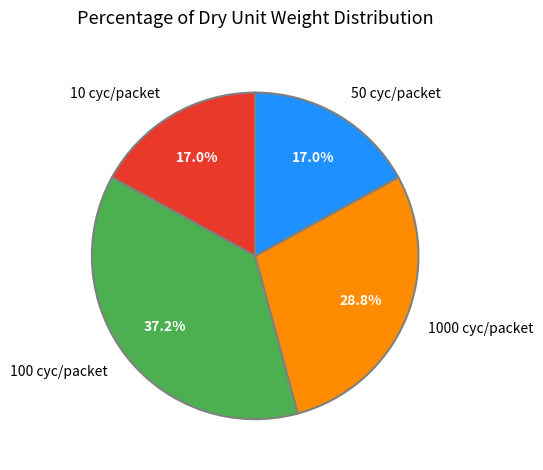

Which slice is the largest?

100 cyc/packet